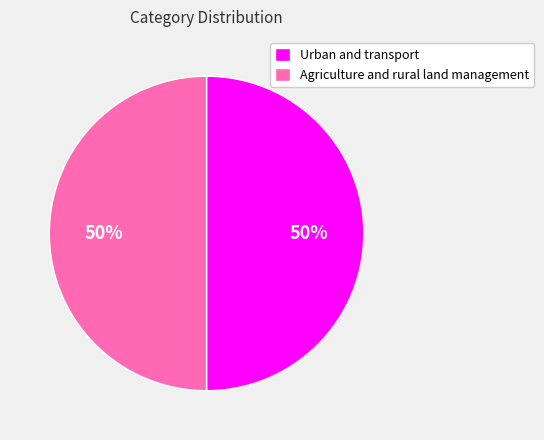

To the nearest percent, what portion does Agriculture and rural land management represent?

50%